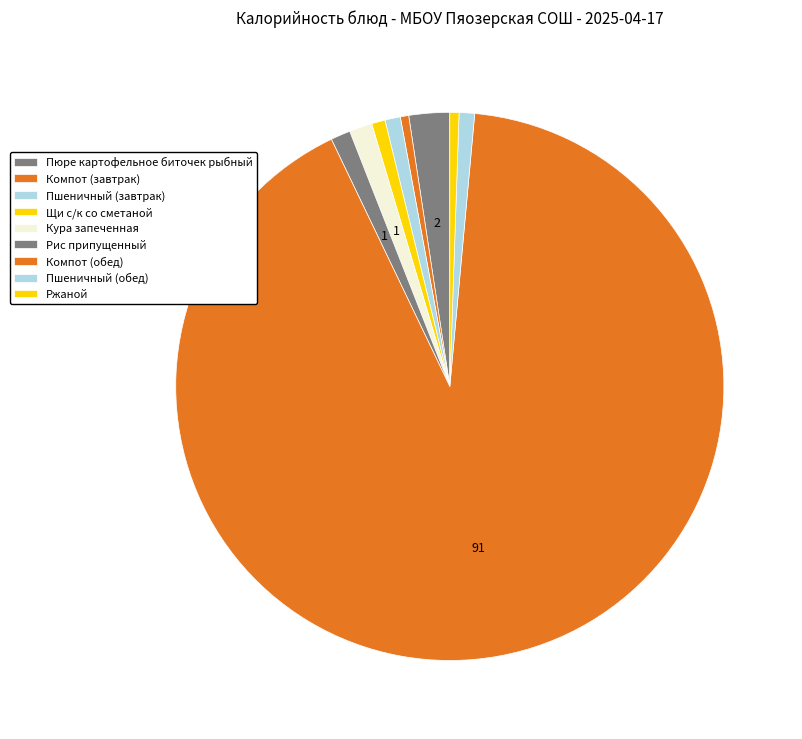

What percentage is the Ржаной slice, to the nearest percent?

1%